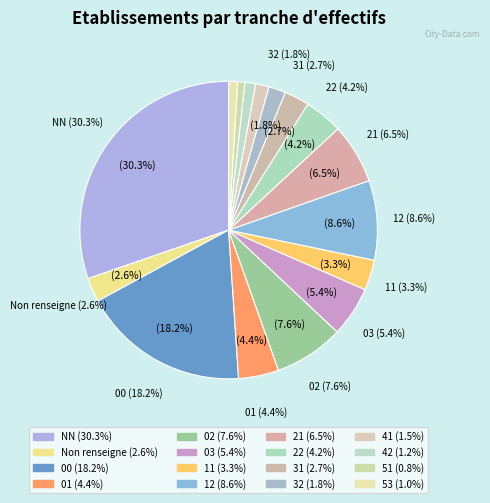

To the nearest percent, what is the combined percentage of 11 and 41?

5%